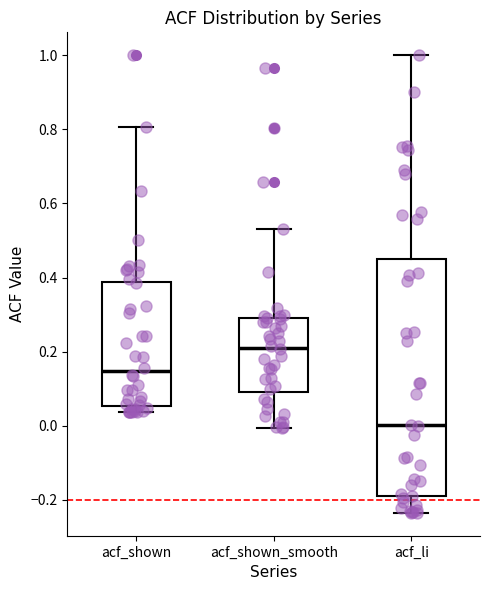

Reading left to right, transcribe this box plot: for each box, give where its median line is, the range the box spans, and where its two whiskers end, as read against the y-axis. The values are not printed on the chart, so give them approximately, as read against the axis.

acf_shown: median 0.14, box 0.06 to 0.38, whiskers 0.04 to 0.80
acf_shown_smooth: median 0.22, box 0.10 to 0.28, whiskers 0.00 to 0.54
acf_li: median 0.00, box -0.20 to 0.44, whiskers -0.24 to 1.00